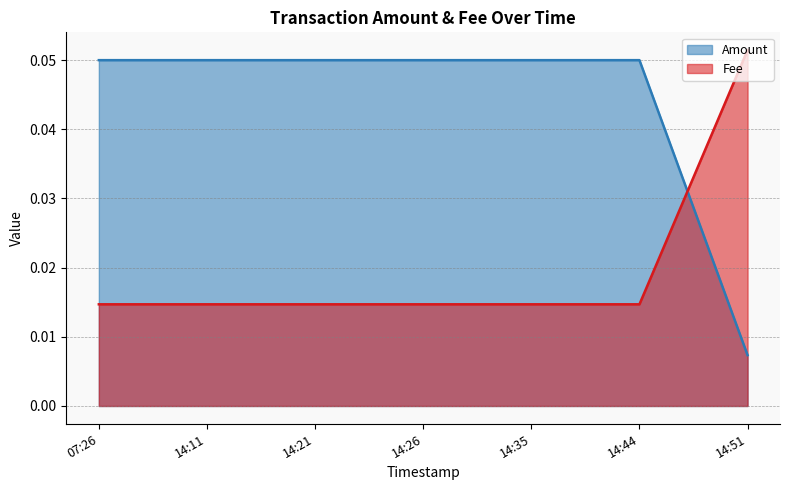

Which has a higher value, 14:35 or 14:21?

14:35